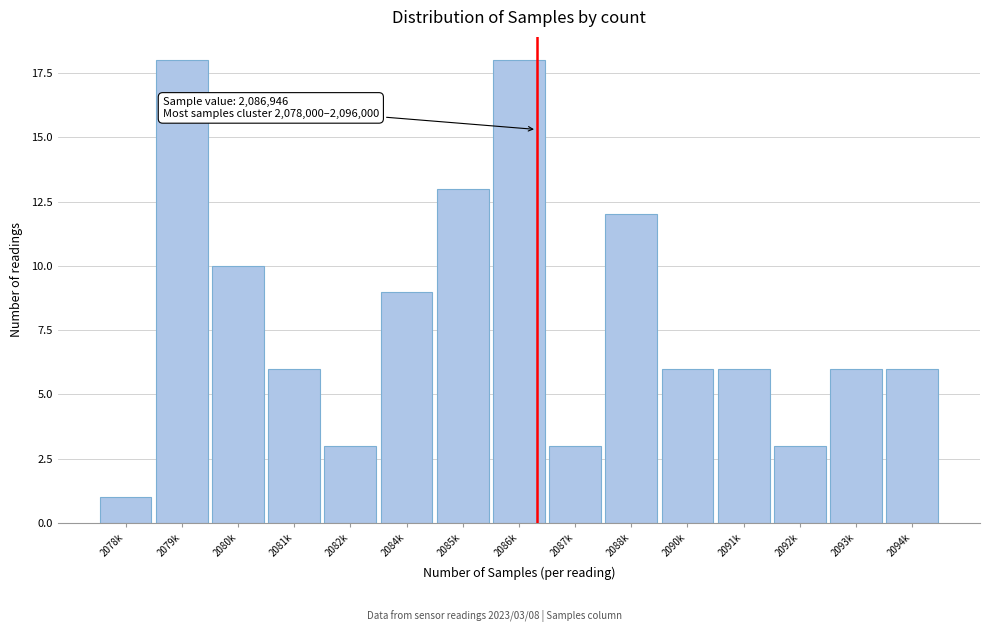

Reading left to right, extract all data points from this chart.

1	18	10	6	3	9	13	18	3	12	6	6	3	6	6